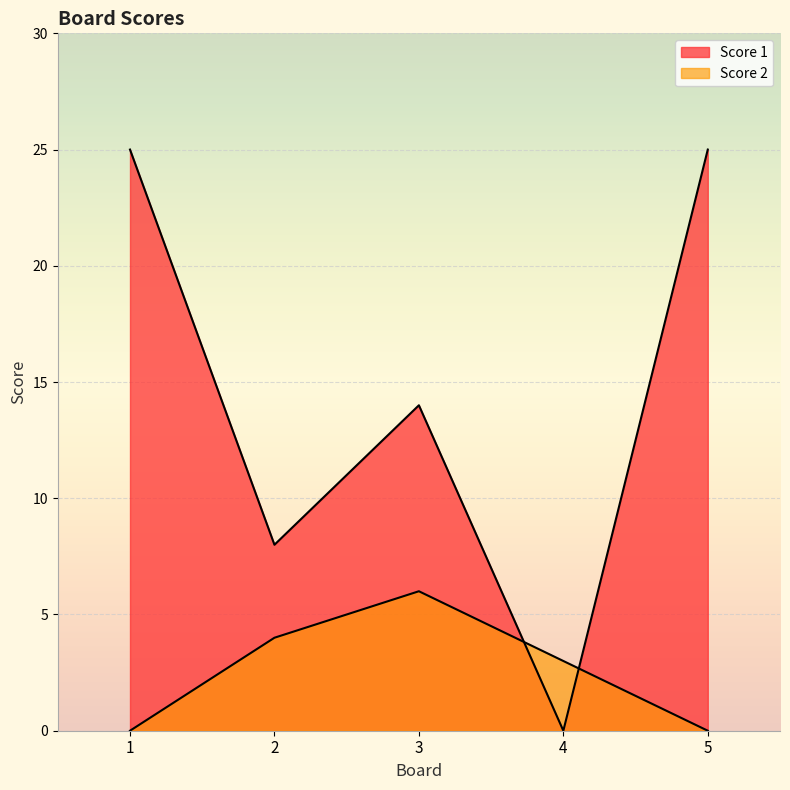

Where do Score 2 and Score 1 first cross each other?

3 and 4